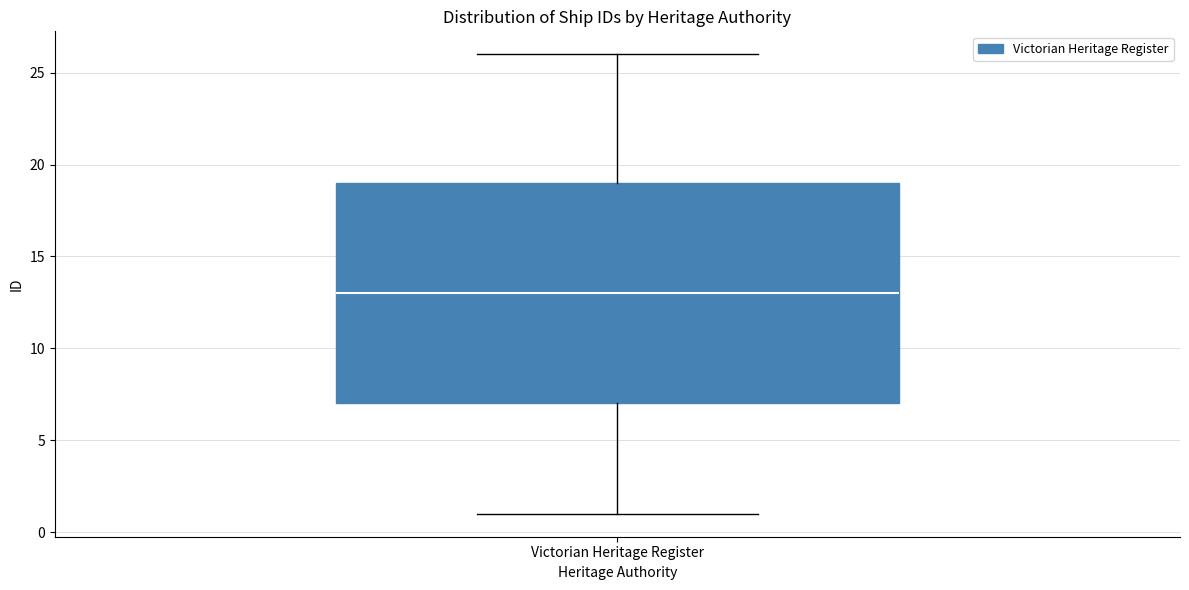

Where does the median line of the box for Victorian Heritage Register sit on the y-axis? The values are not printed on the chart, so give them approximately, as read against the axis.

13